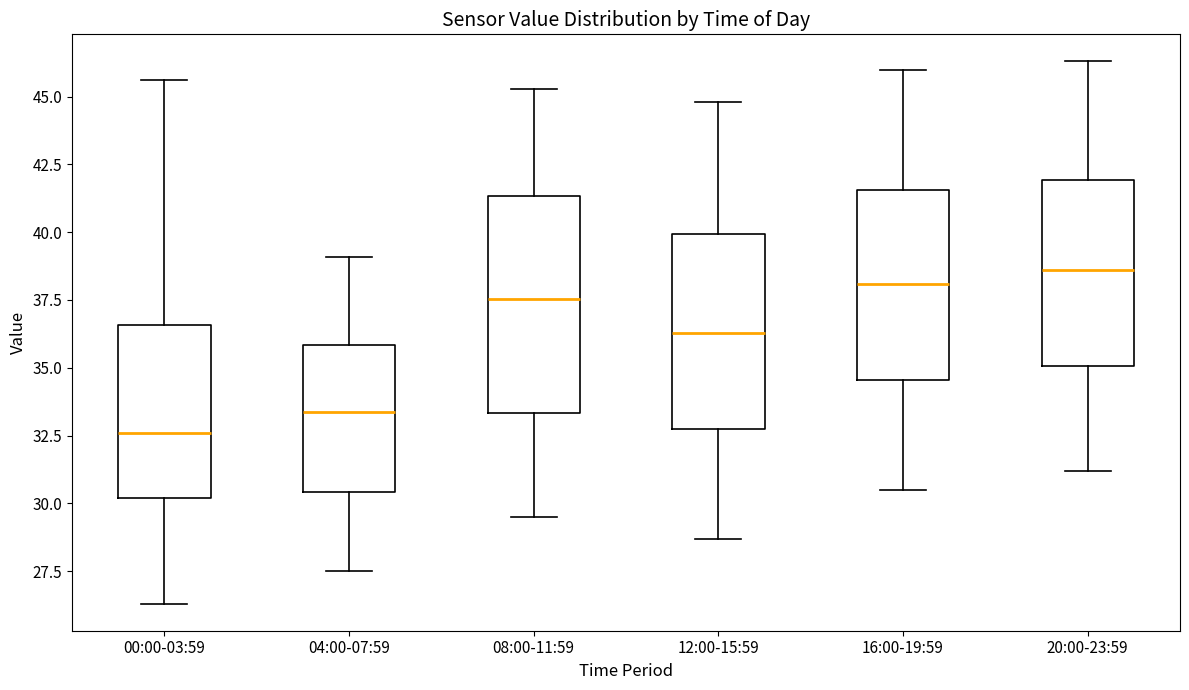

Which box has the highest median line?

20:00-23:59